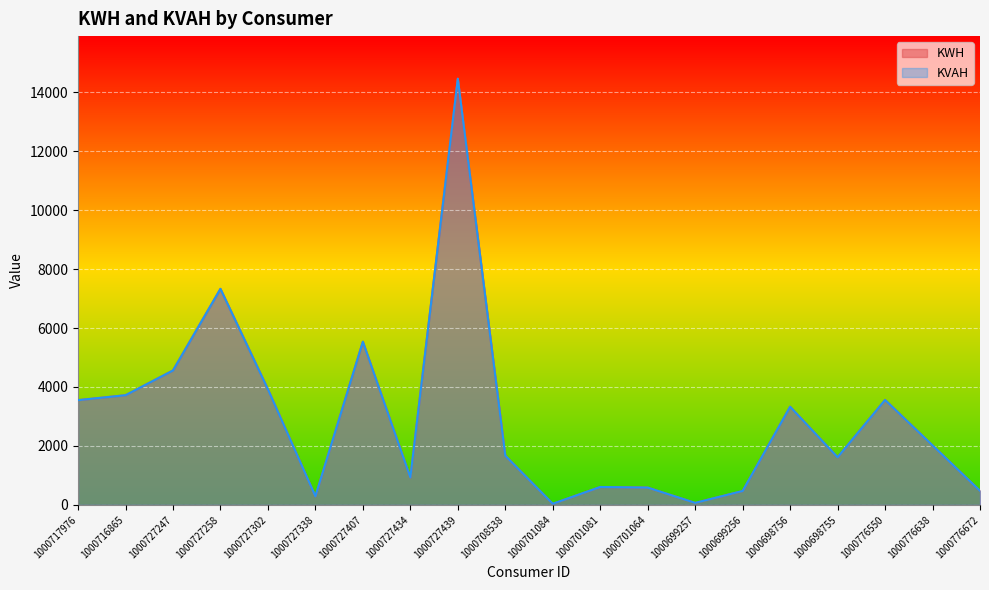

Which series has the largest total across all categories?

KWH